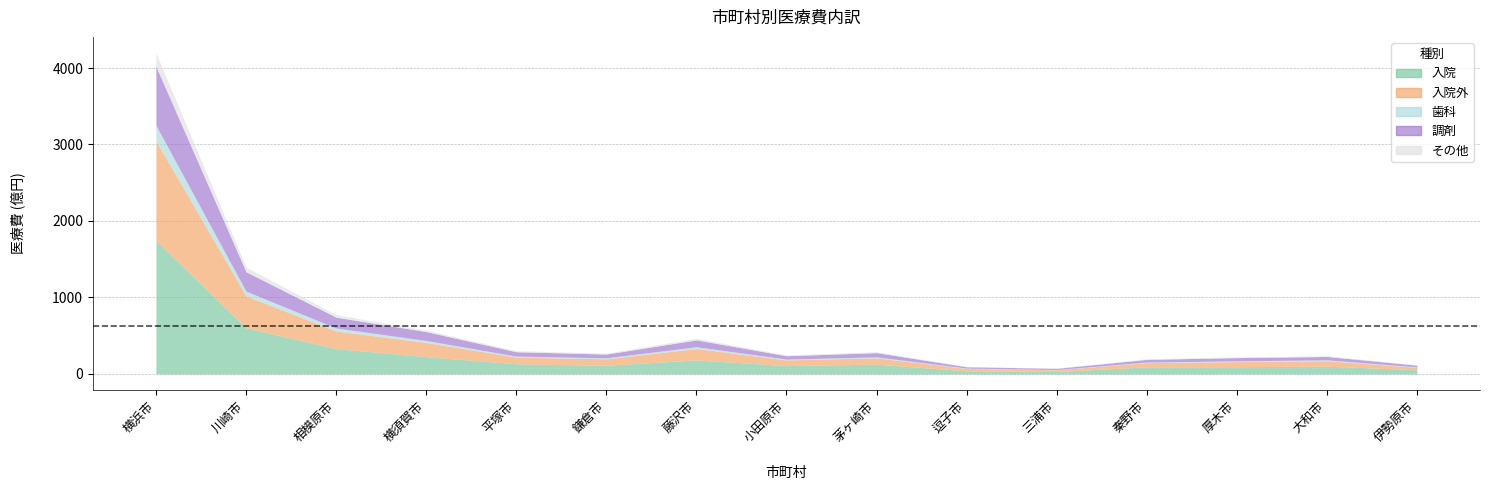

Which has a higher value, 大和市 or 茅ヶ崎市?

茅ヶ崎市